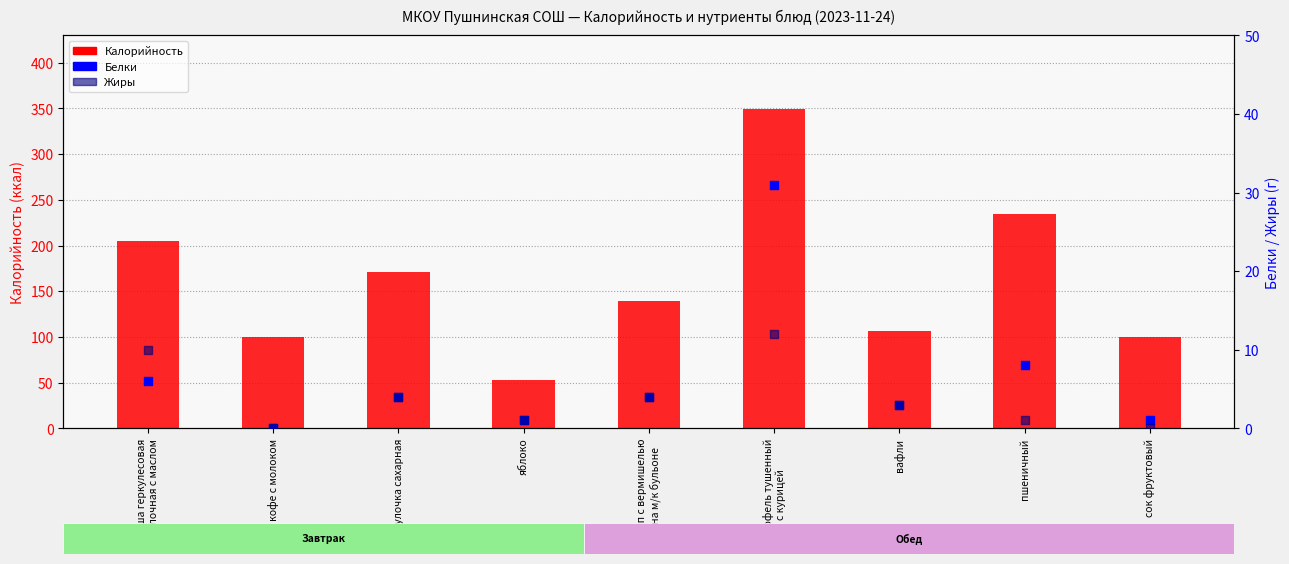

Which series contains the highest Y value?

Калорийность